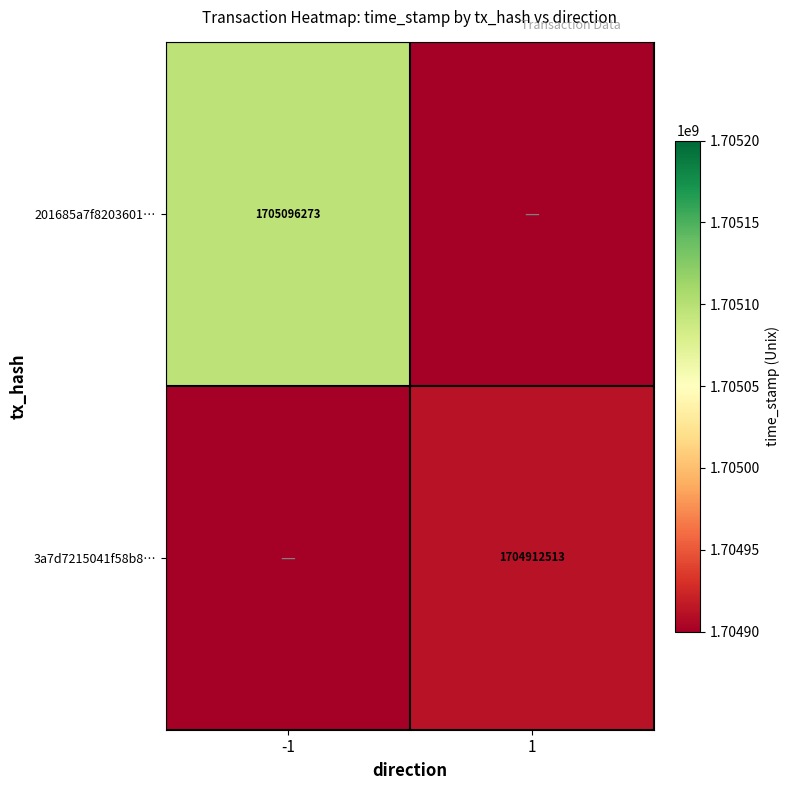

Is the value of 201685a7f8203601… at -1 greater than the value of 3a7d7215041f58b8… at 1?

Yes